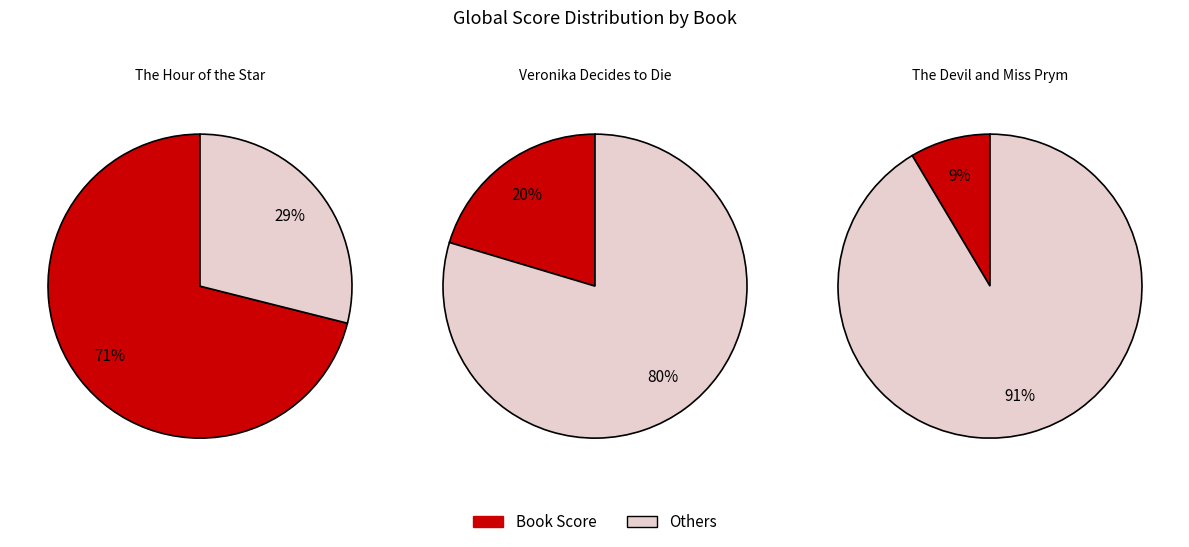

Does Veronika Decides to Die account for over 50% of the chart?

No